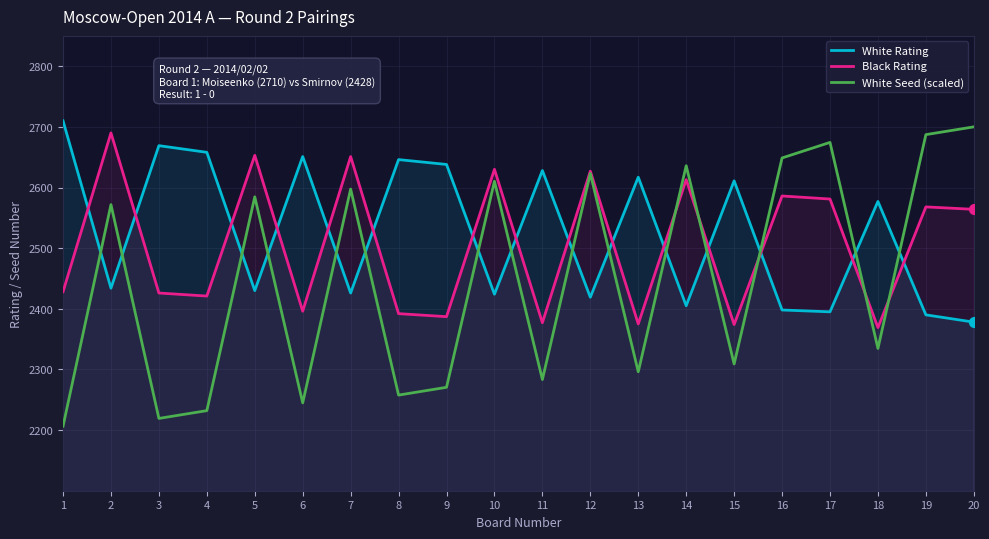

Which series has the largest total across all categories?

White Rating